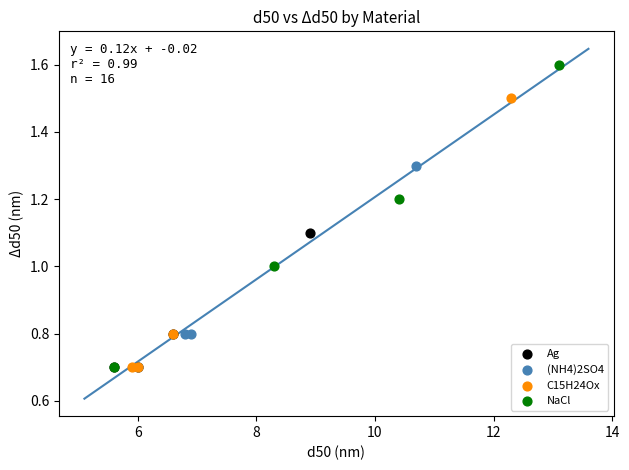

Which series has the largest Y range (max minus min)?

NaCl